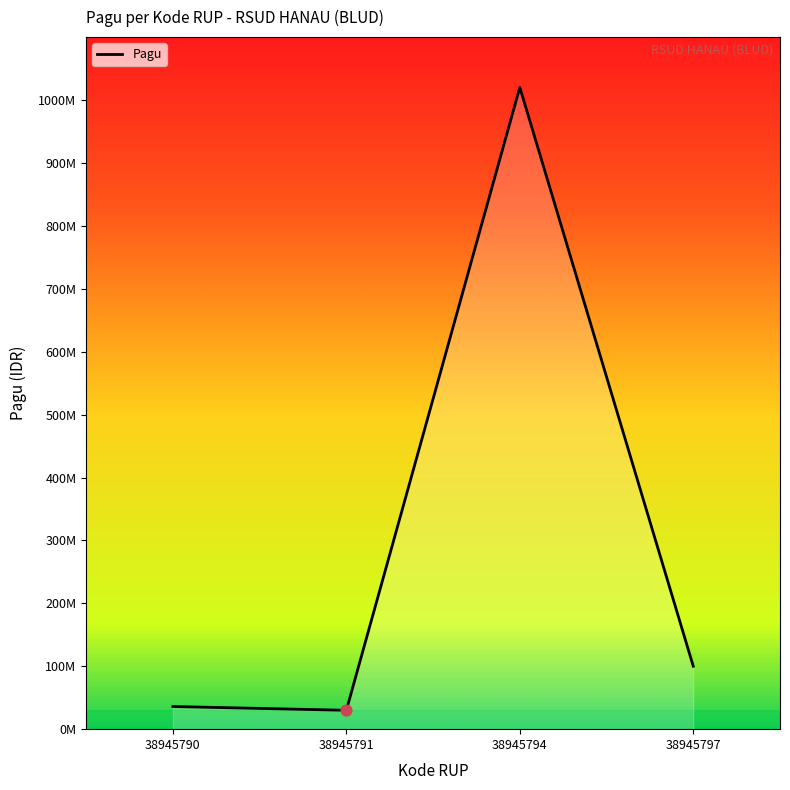

Does the chart have visible grid lines?

No